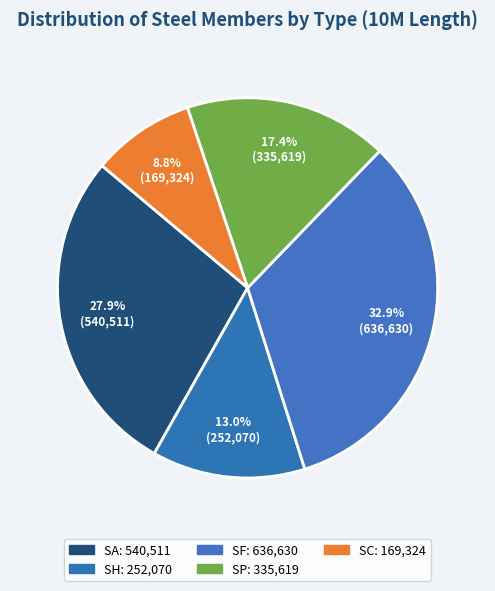

What percentage is the SC slice, to the nearest percent?

9%